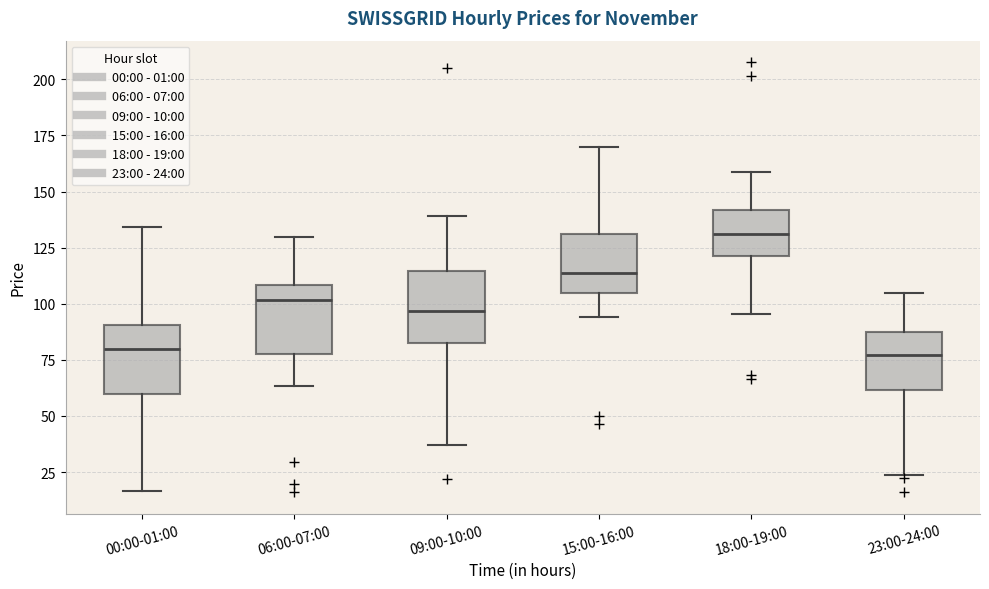

Reading left to right, read every box against the y-axis: the position of its median line, the range the box covers, and the ends of its whiskers. The values are not printed on the chart, so give them approximately, as read against the axis.

00:00-01:00: median 80, box 60 to 90, whiskers 15 to 135
06:00-07:00: median 100, box 80 to 110, whiskers 65 to 130
09:00-10:00: median 95, box 85 to 115, whiskers 35 to 140
15:00-16:00: median 115, box 105 to 130, whiskers 95 to 170
18:00-19:00: median 130, box 120 to 140, whiskers 95 to 160
23:00-24:00: median 75, box 60 to 85, whiskers 25 to 105